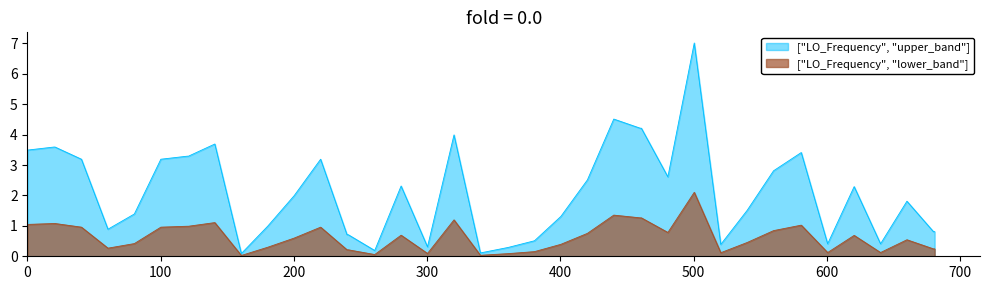

Count the number of data series in this chart.

2